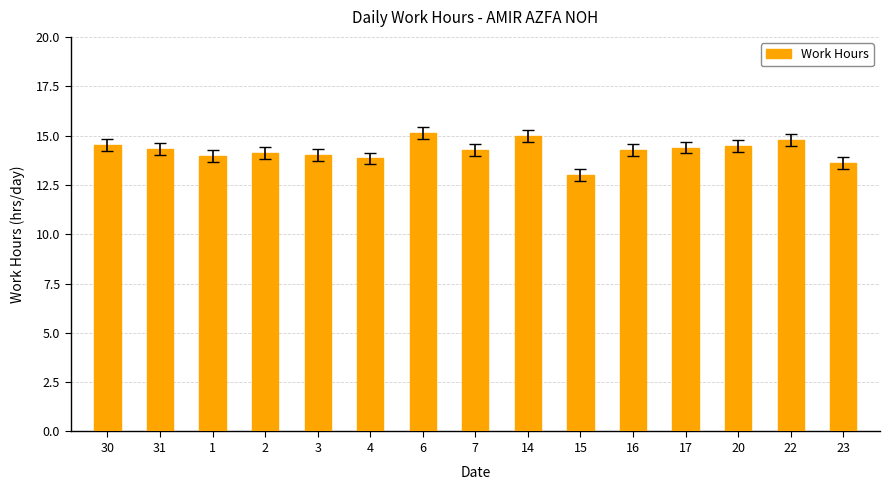

What value does the data have at 4?

13.8